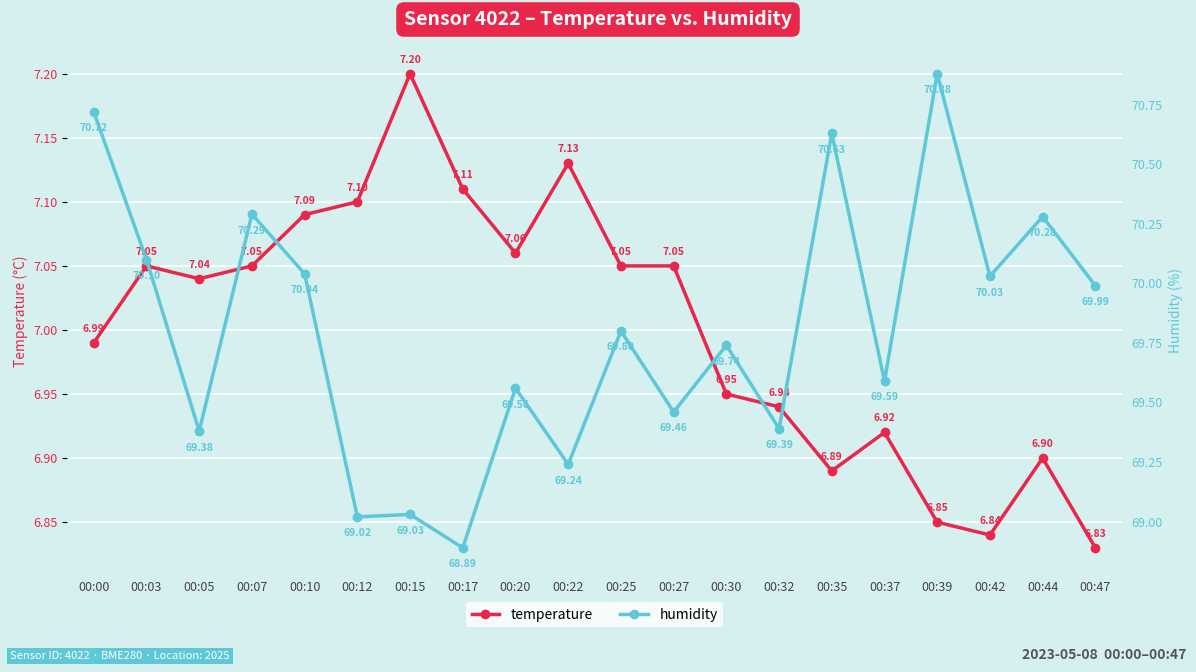

List the series in order of their overall mean, highest first.

humidity, temperature